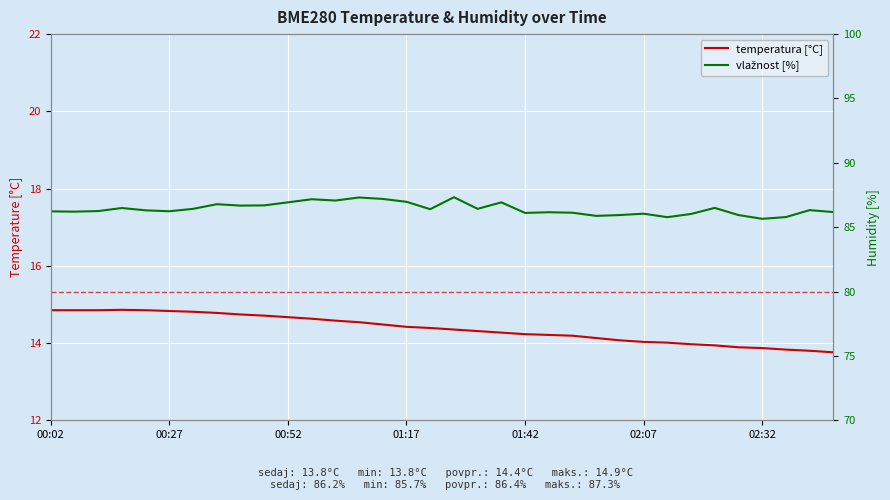

Which series changed the most between 19 and 32?

vlažnost [%]